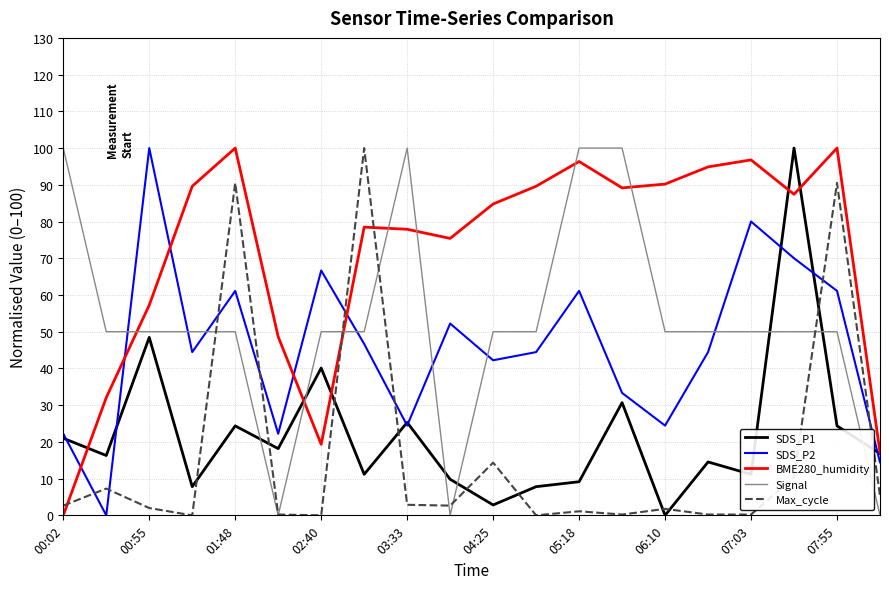

At how many categories does at least one series exceed 27?

19